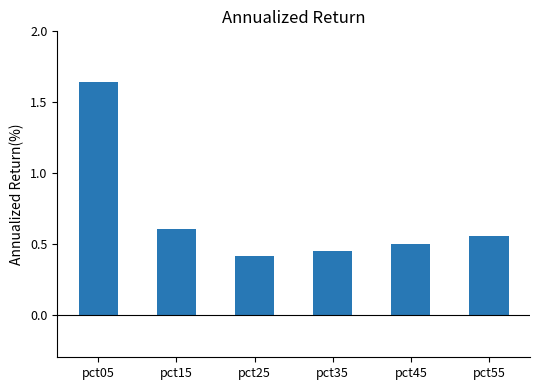

The value at pct05 is 0.5. True or false?

False